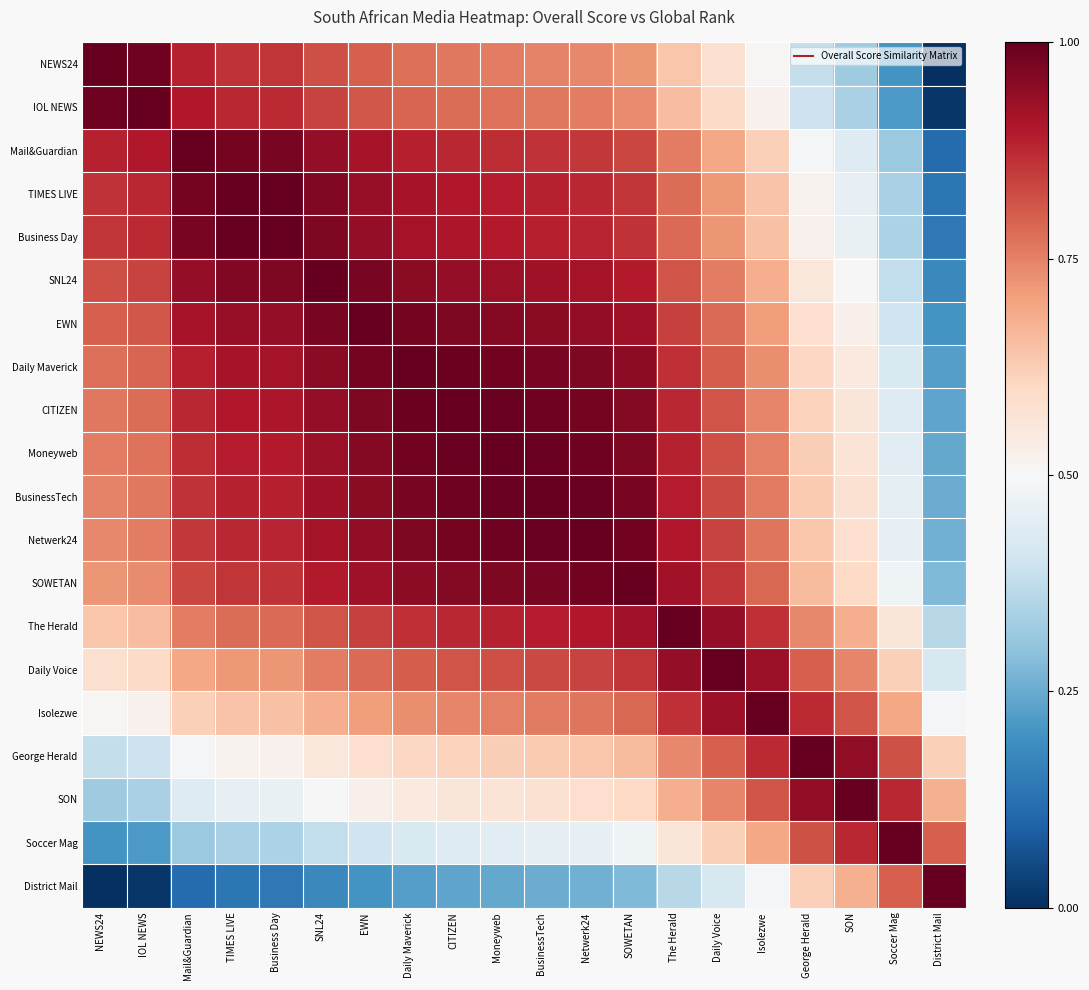

Rank the series by their maximum value, from highest to lowest.

NEWS24, IOL NEWS, Mail&Guardian, TIMES LIVE, Business Day, SNL24, EWN, Daily Maverick, CITIZEN, Moneyweb, BusinessTech, Netwerk24, SOWETAN, The Herald, Daily Voice, Isolezwe, George Herald, SON, Soccer Mag, District Mail